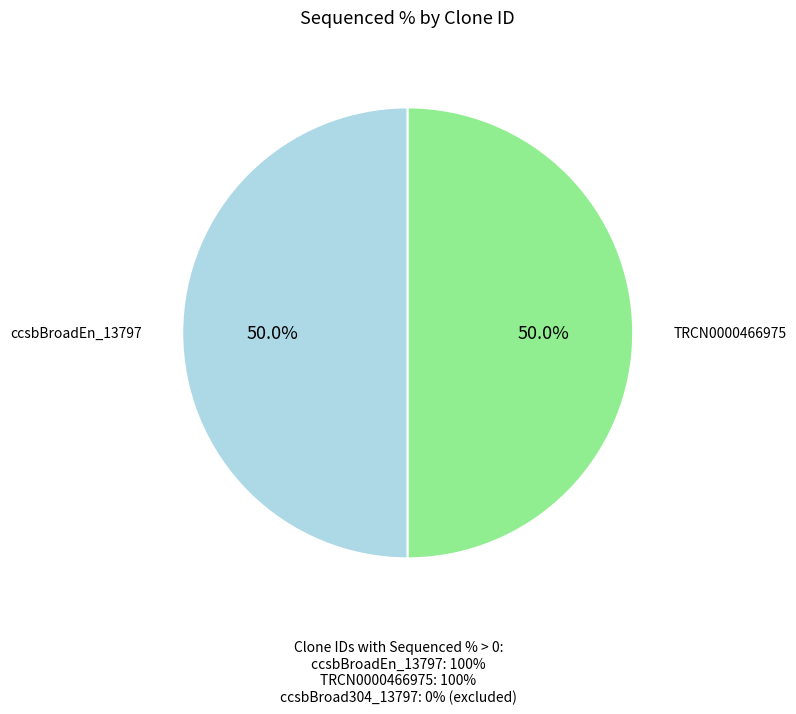

How many segments does this pie chart have?

2